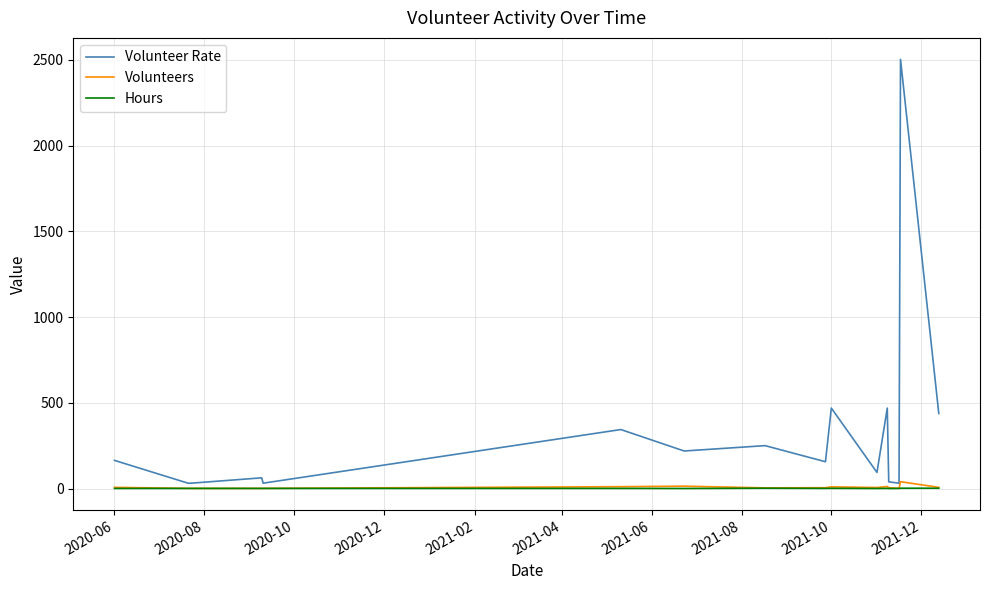

What are all the series names shown in the legend?

Volunteer Rate, Volunteers, Hours